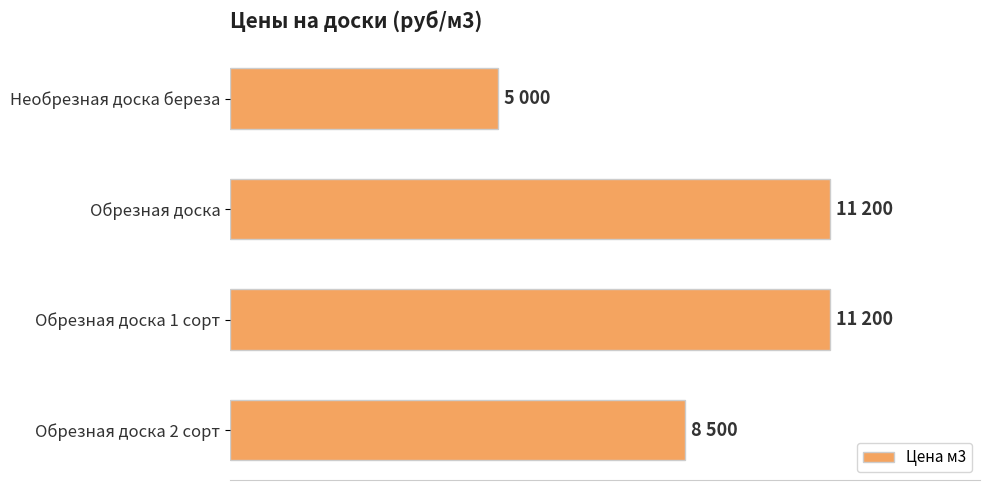

How many values are between 8500 and 11200?

3